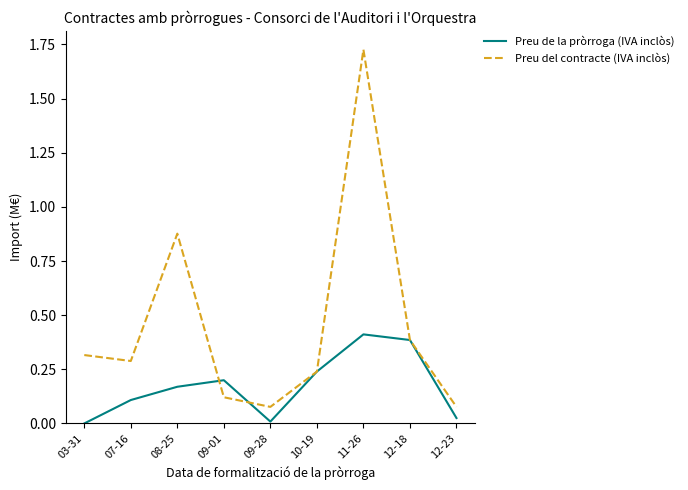

Rank the series by their maximum value, from highest to lowest.

Preu del contracte (IVA inclòs), Preu de la pròrroga (IVA inclòs)